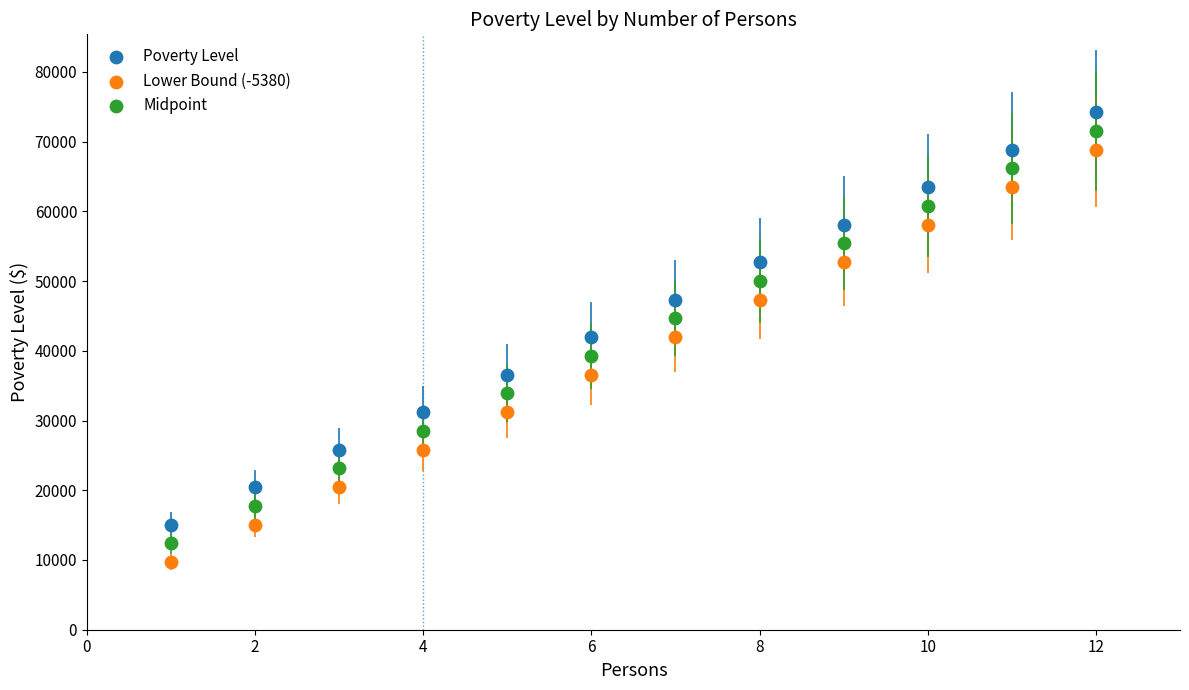

What is the X range (max minus min) for the scatter plot?

11